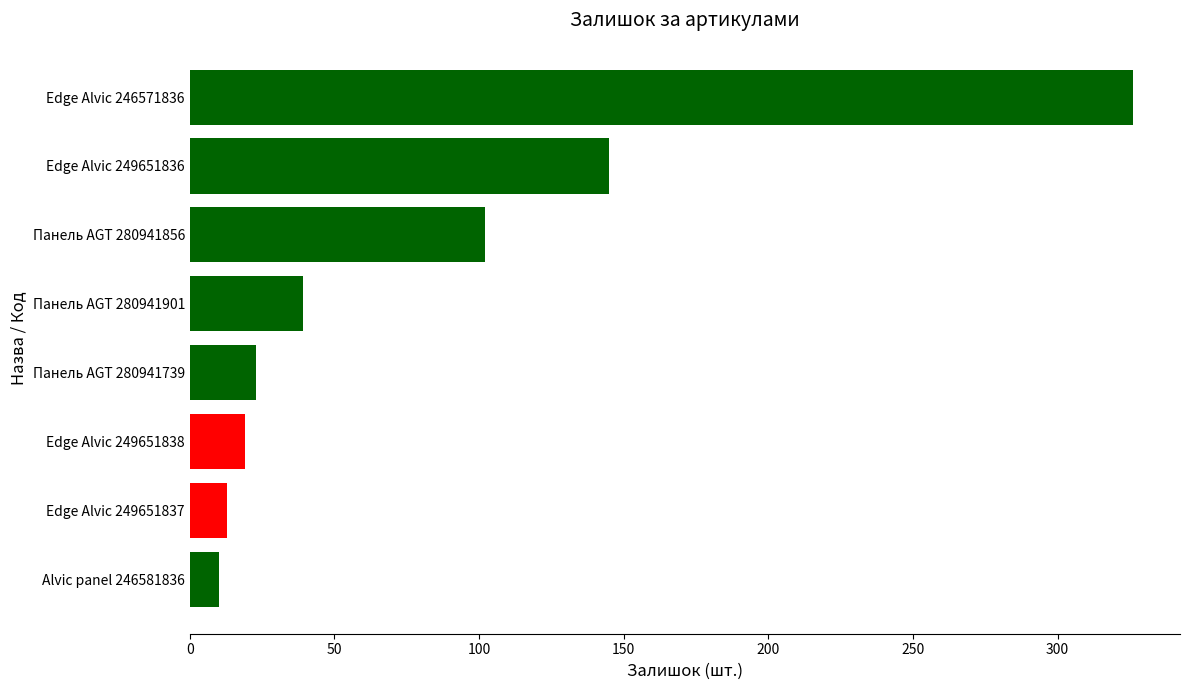

What is the average value?

85